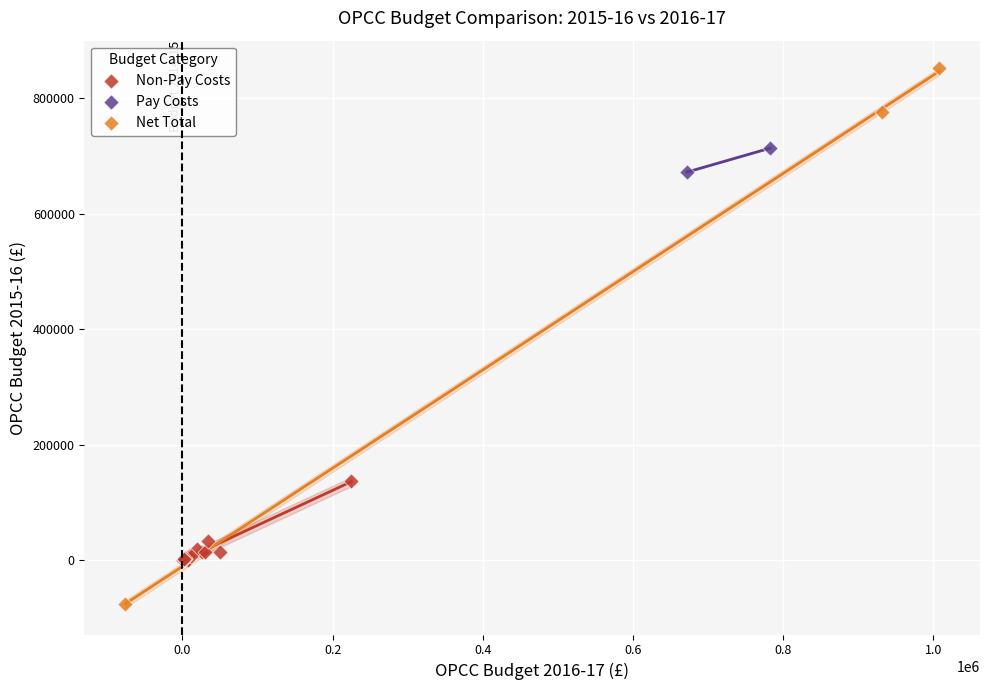

What are all the series names shown in the legend?

Non-Pay Costs, Pay Costs, Net Total